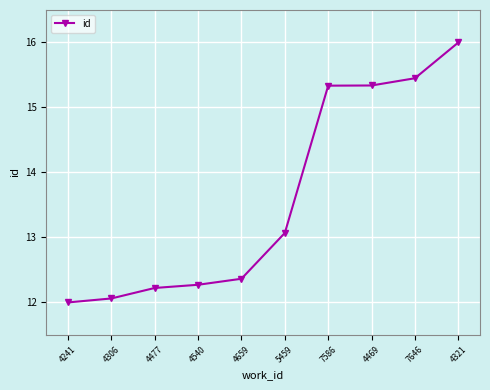

At which label does the data first exceed 13?

5459